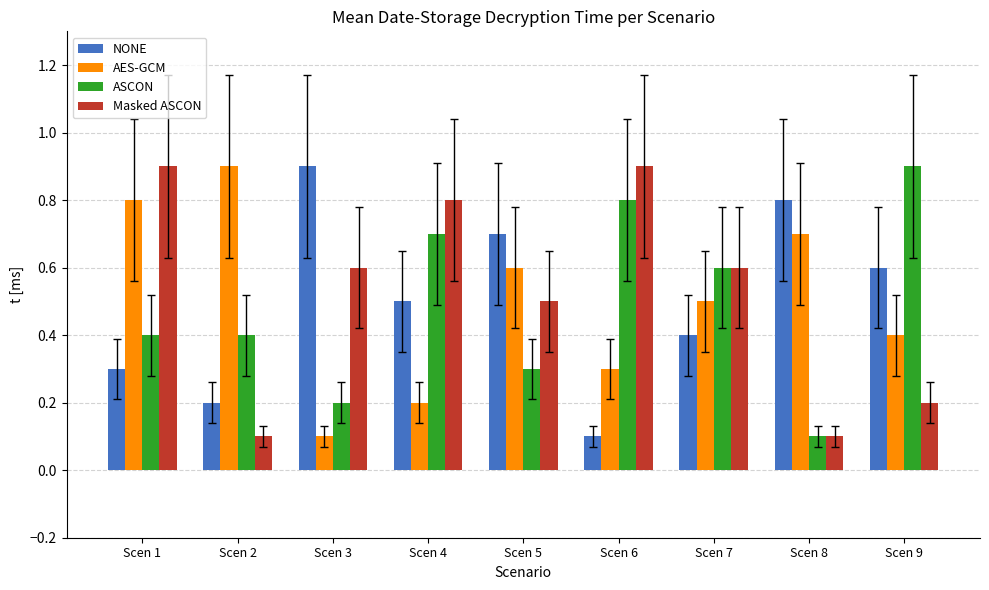

Is the value of ASCON at Scen 1 greater than the value of Masked ASCON at Scen 2?

Yes